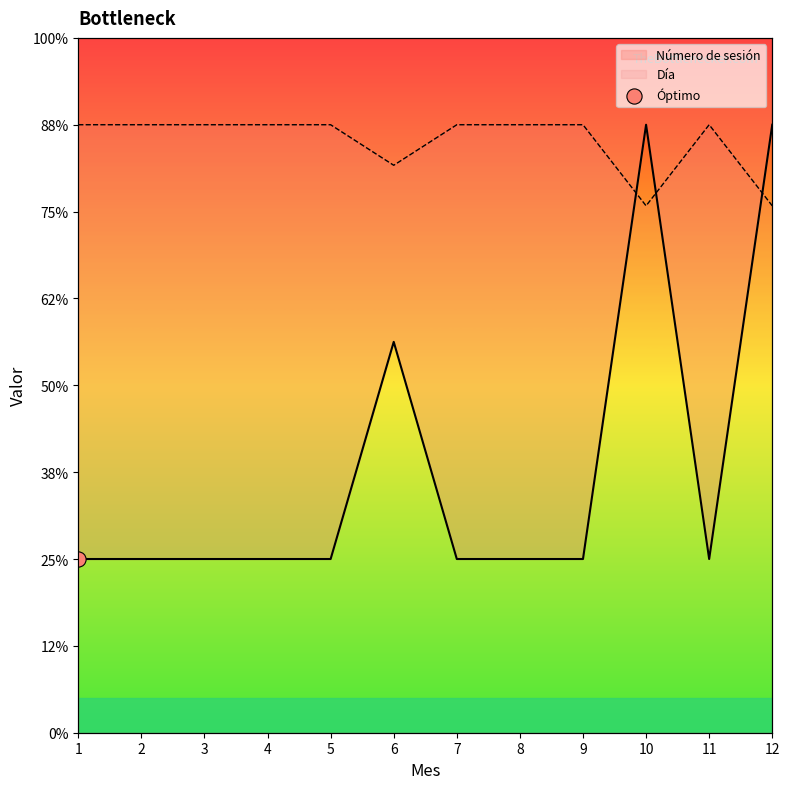

Which has a higher value, 11 or 7?

11